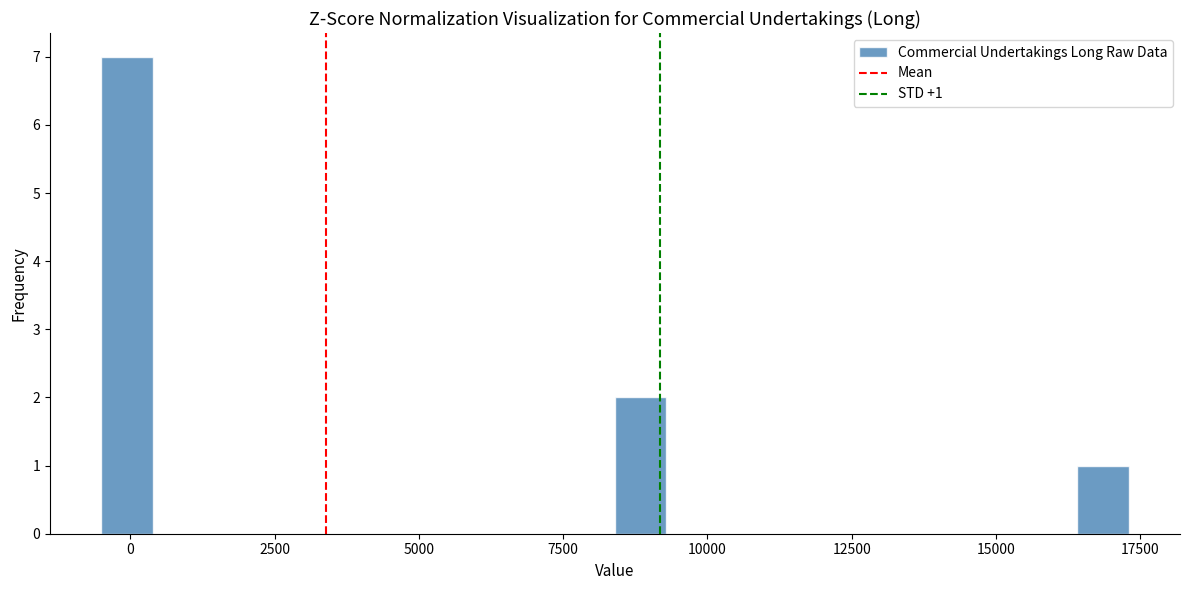

Read against the x-axis, roughly where is the centre of the tallest bar?

0